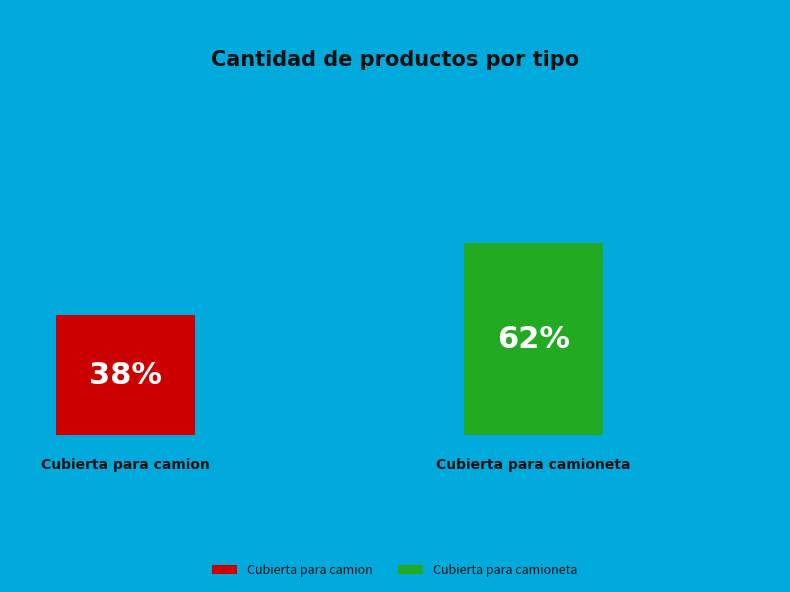

True or false: Cubierta para camioneta accounts for 55% of the total.

False